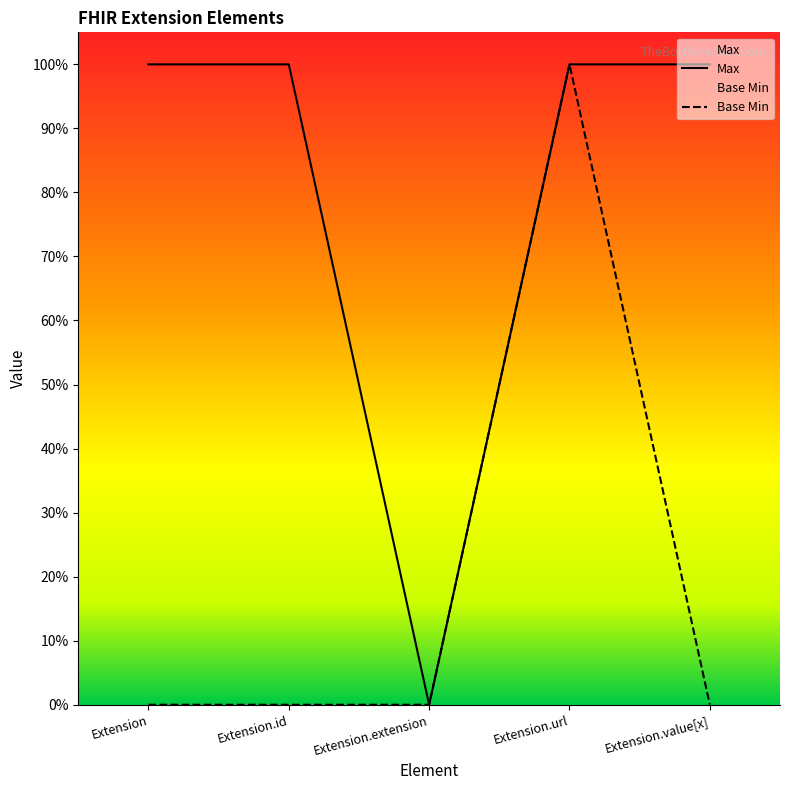

True or false: Base Min and Max cross at least once.

False